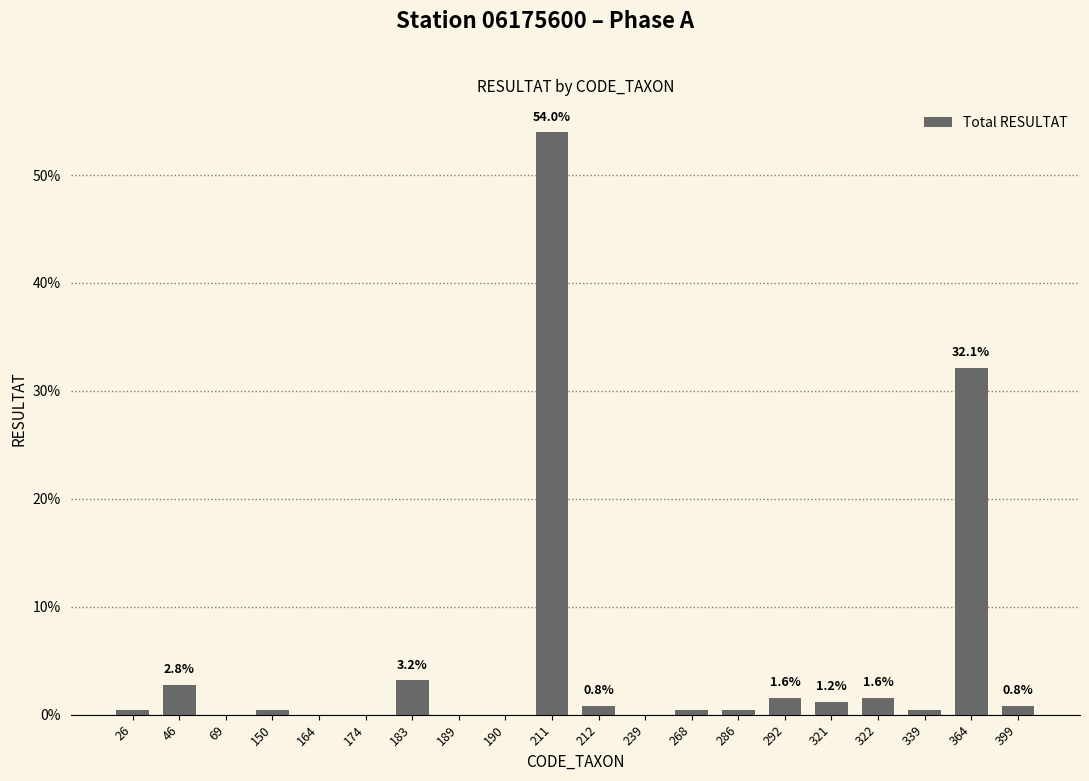

The value at 174 is 31.2. True or false?

False